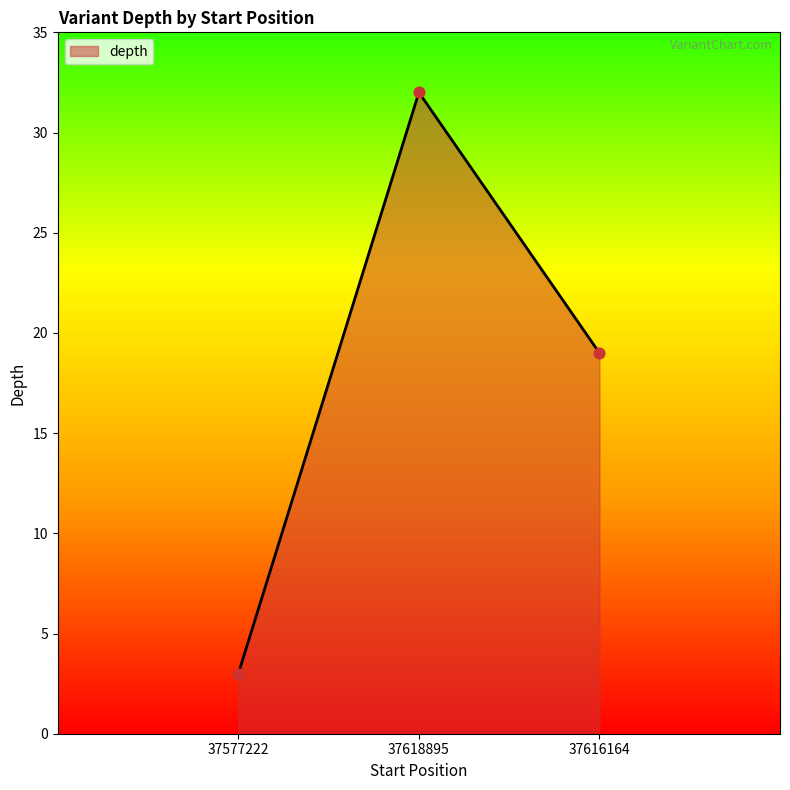

Which has a higher value, 37618895 or 37616164?

37618895